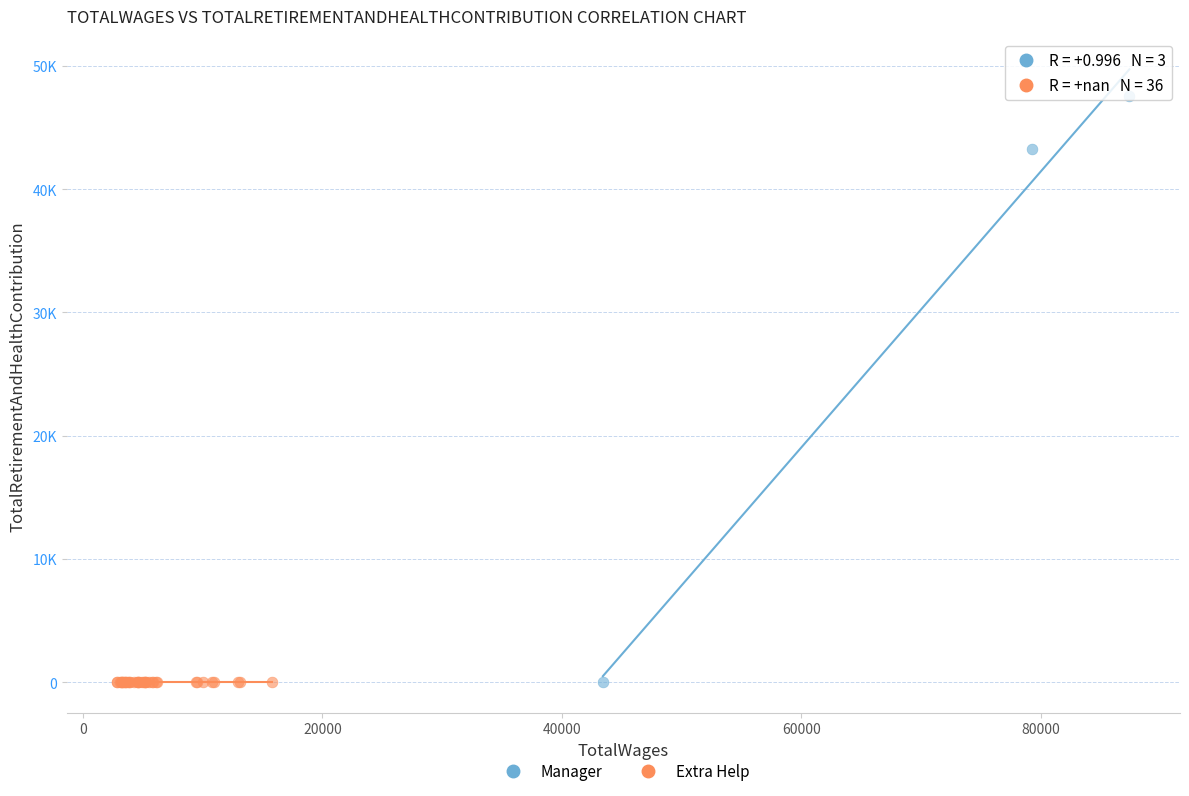

What are all the series names shown in the legend?

Manager, Extra Help